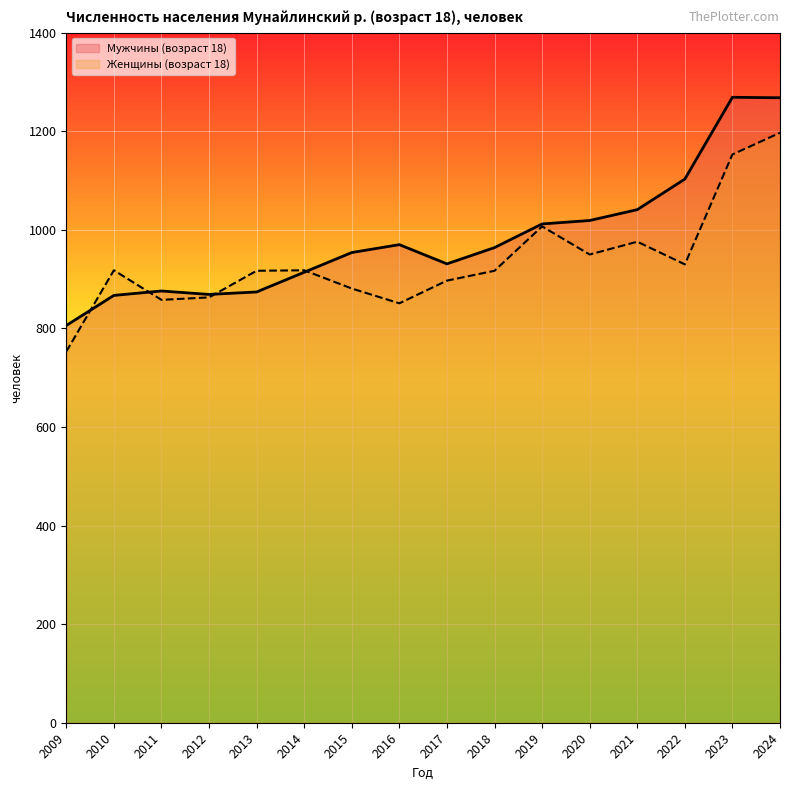

How many data points does each series have?

16